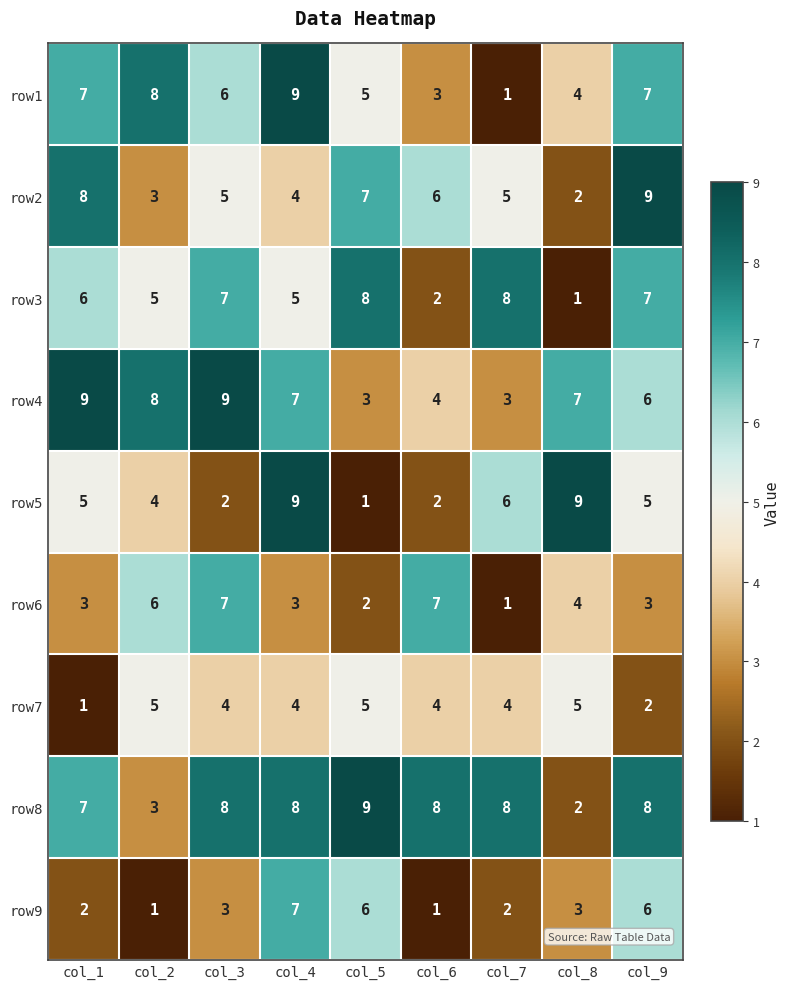

Which series has the largest total across all categories?

row8